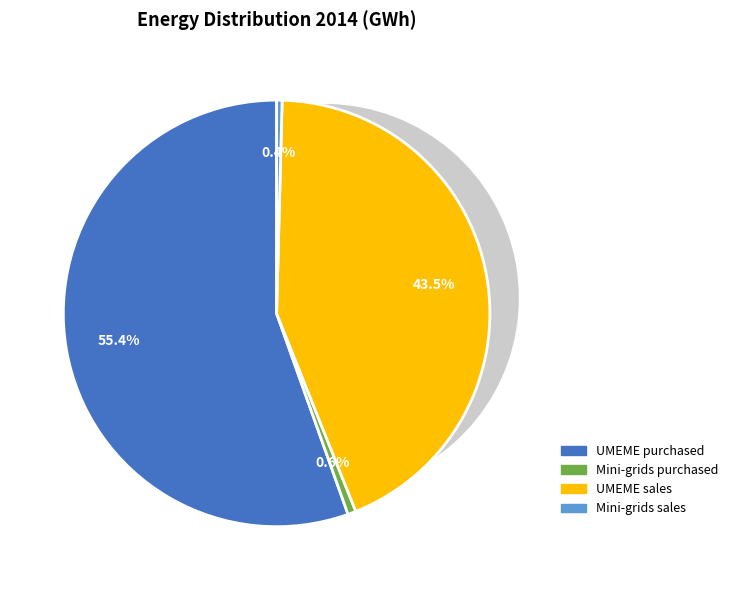

Rank the categories by value from lowest to highest.

Mini-grids sales, Mini-grids purchased, UMEME sales, UMEME purchased